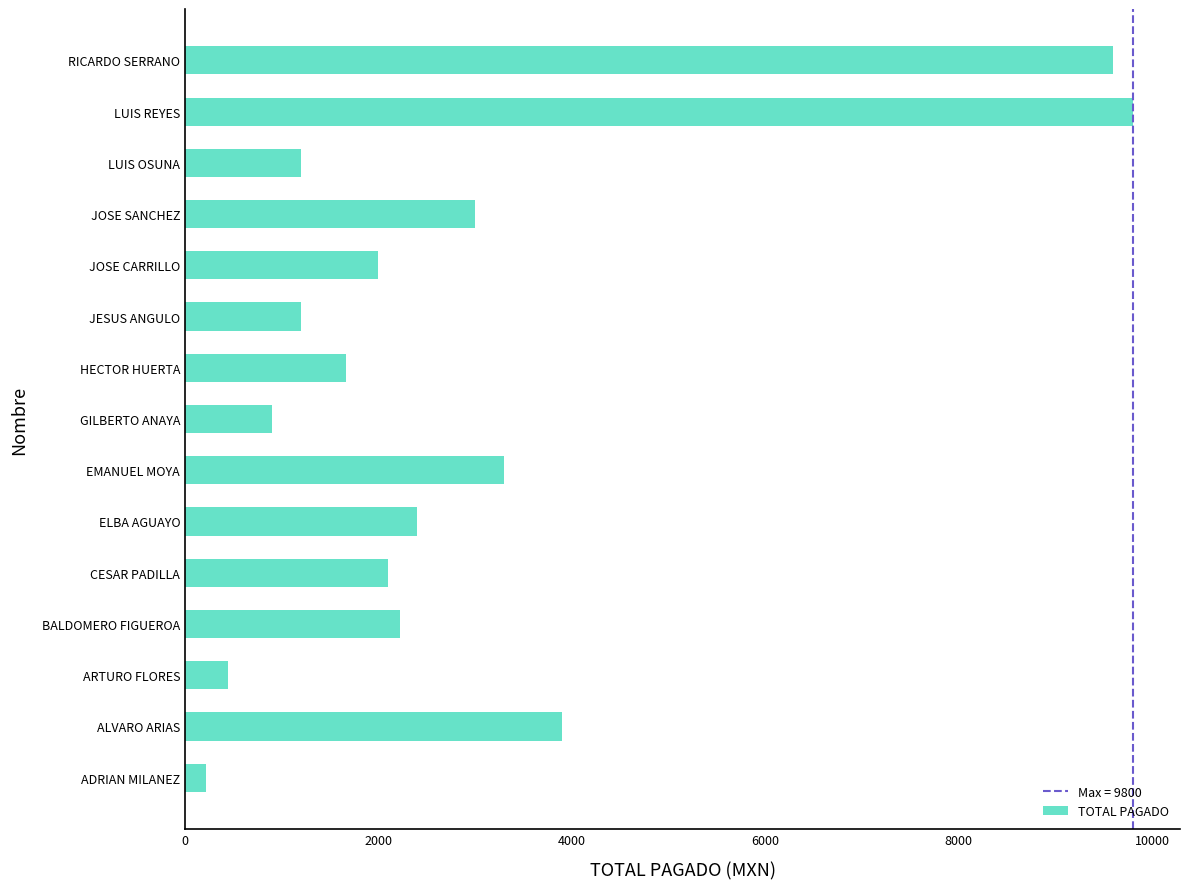

How many bars are there in total?

15